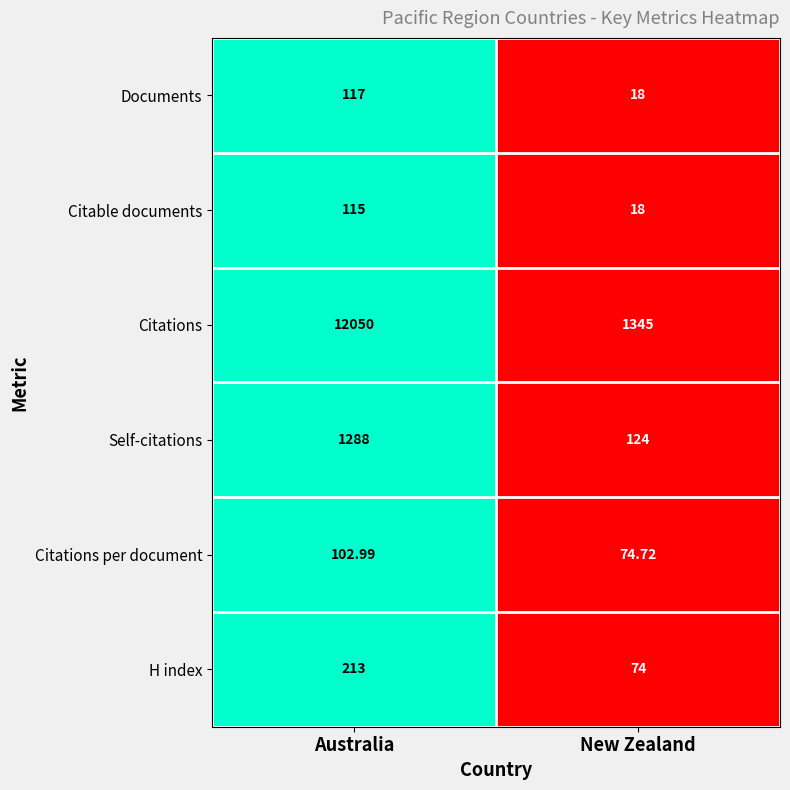

At which category is the sum across all series the highest?

Australia